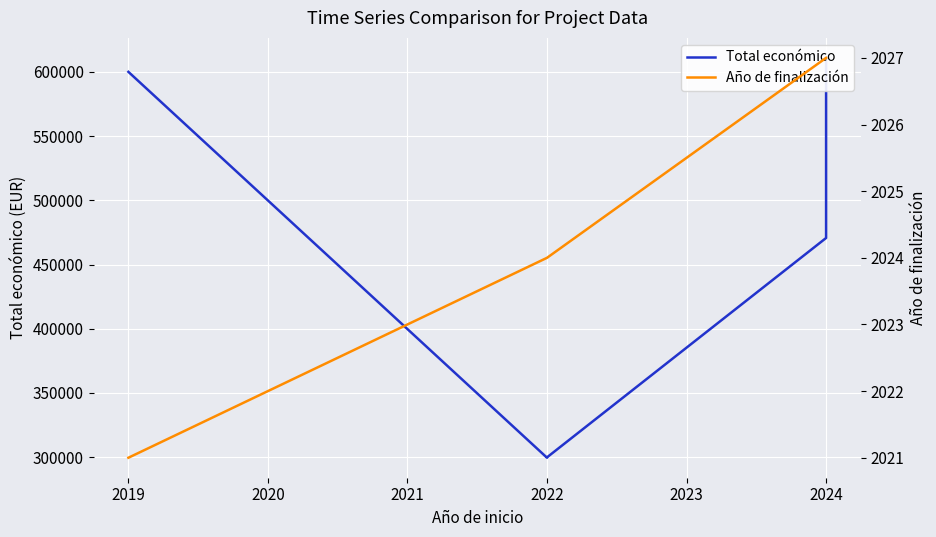

Is it true that Total económico equals 863177 at 2024?

False